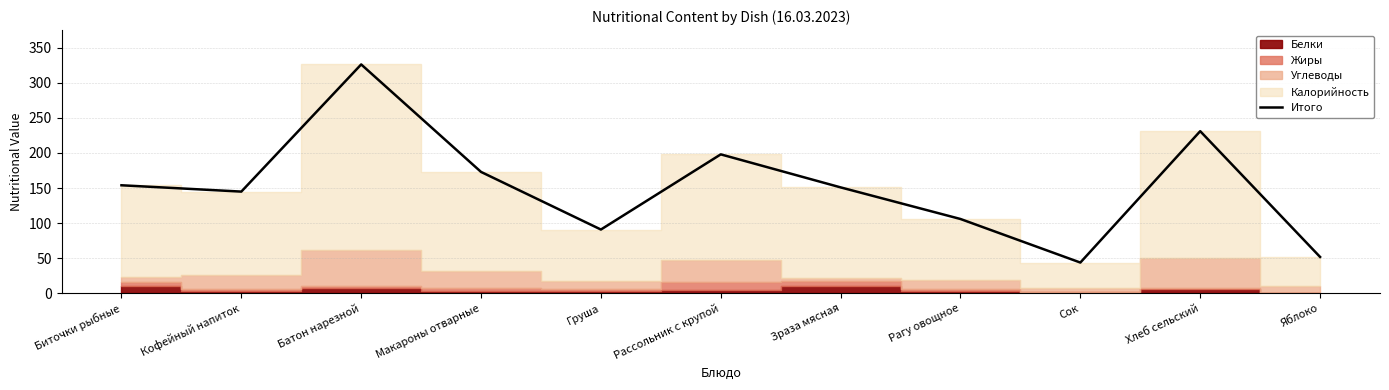

Rank the categories by value from highest to lowest.

Батон нарезной, Хлеб сельский, Рассольник с крупой, Макароны отварные, Биточки рыбные, Зраза мясная, Кофейный напиток, Рагу овощное, Груша, Яблоко, Сок